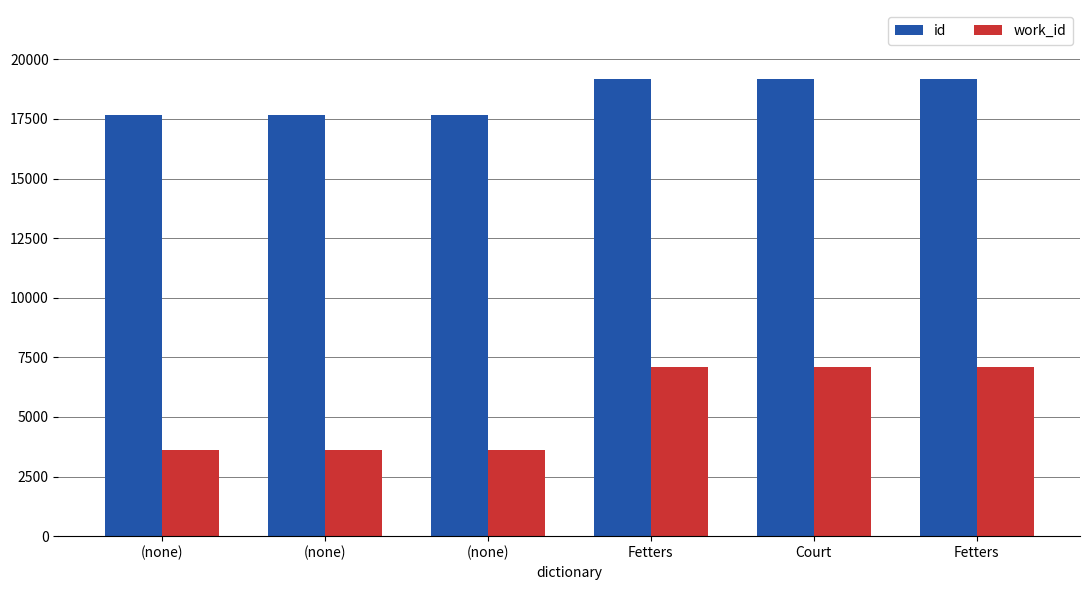

Between (none) and (none), which series saw the biggest shift?

id